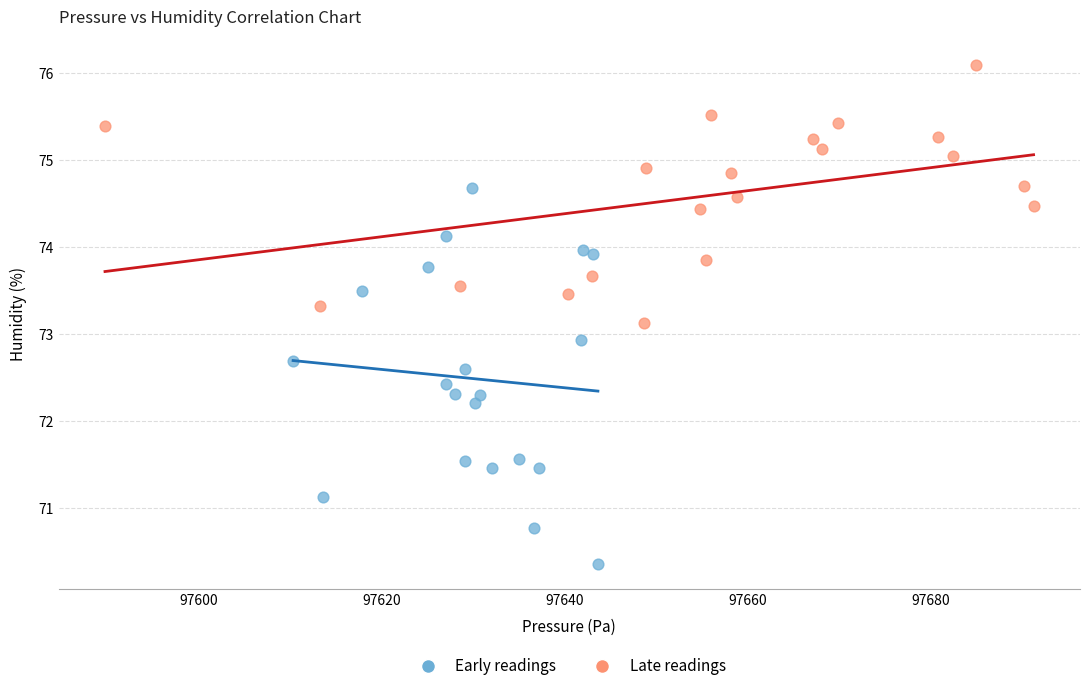

Which series contains the highest Y value?

Late readings